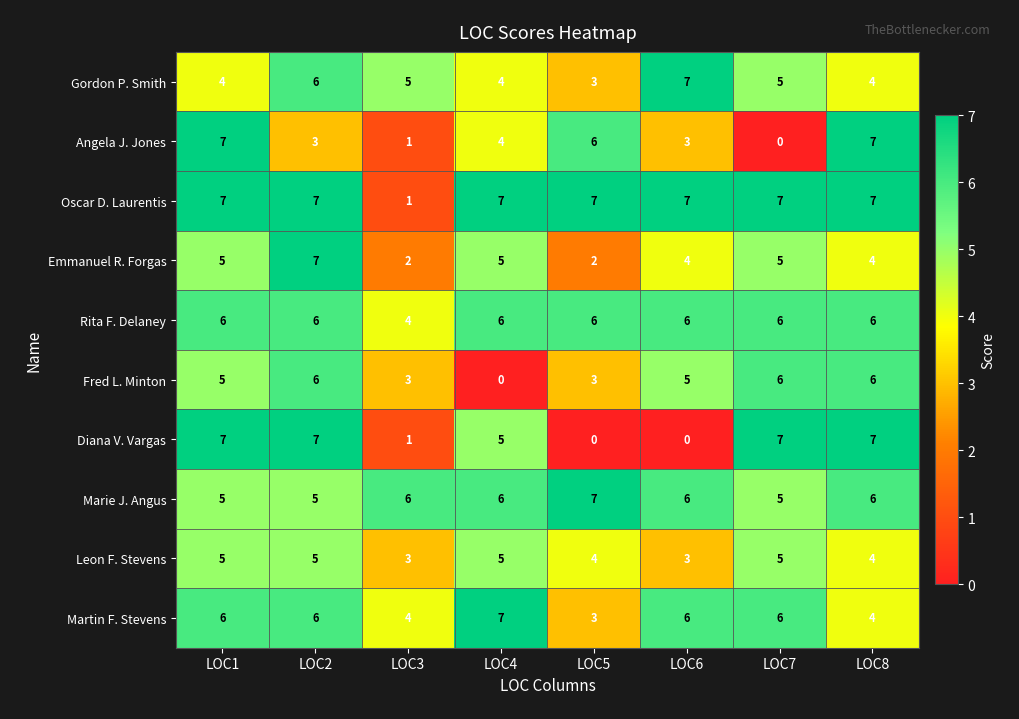

Which category has the lowest value in the Martin F. Stevens series?

LOC5